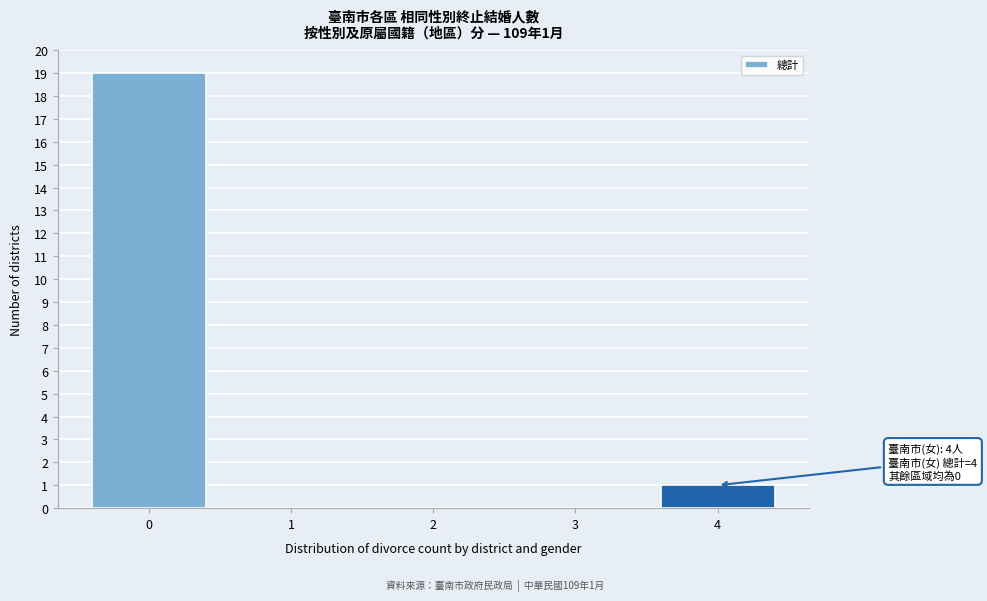

Which range on the x-axis has the tallest bar?

-0.5 to 0.5